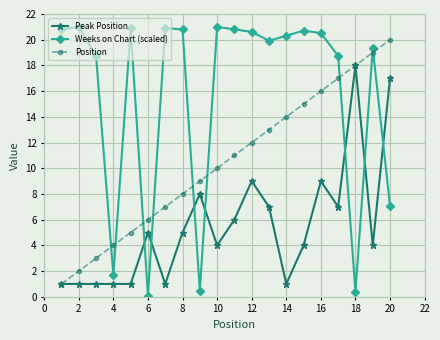

Rank the series by their maximum value, from highest to lowest.

Weeks on Chart (scaled), Position, Peak Position